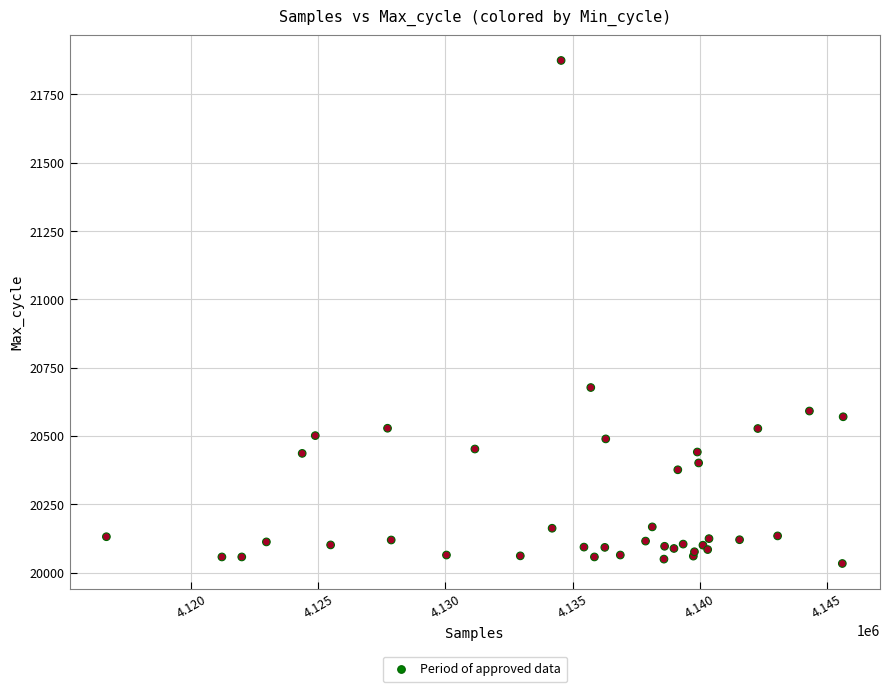

What Y value in the scatter plot is closest to 20953?

20677